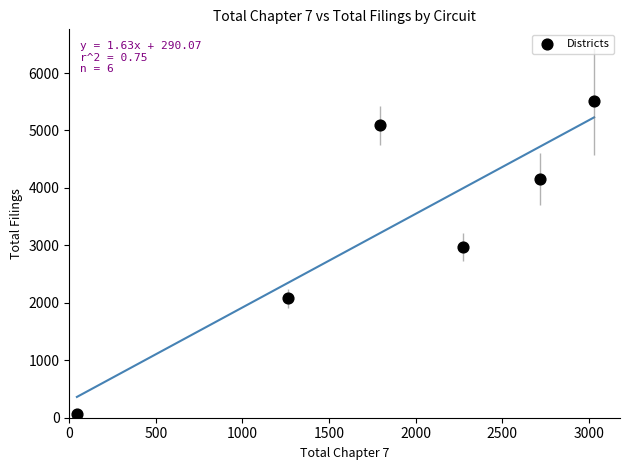

What Y value in the scatter plot is closest to 2782?

2975